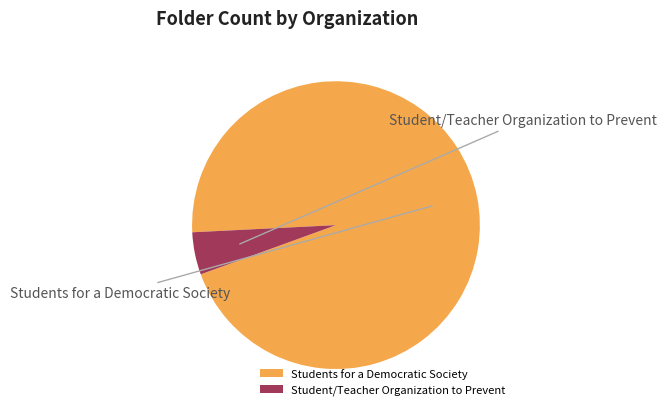

Count the number of slices in the pie.

2